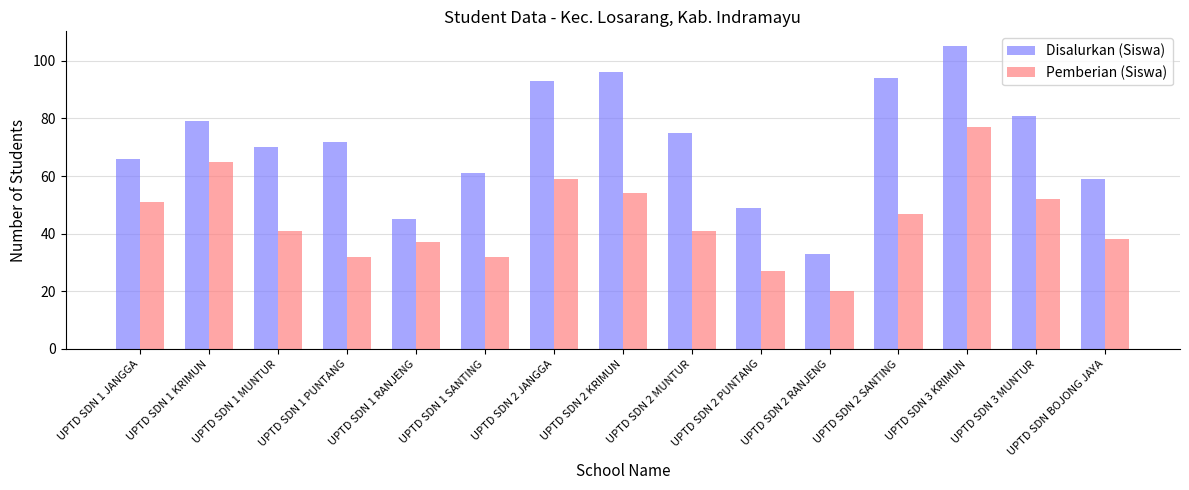

Rank the series by their average value, from highest to lowest.

Disalurkan (Siswa), Pemberian (Siswa)